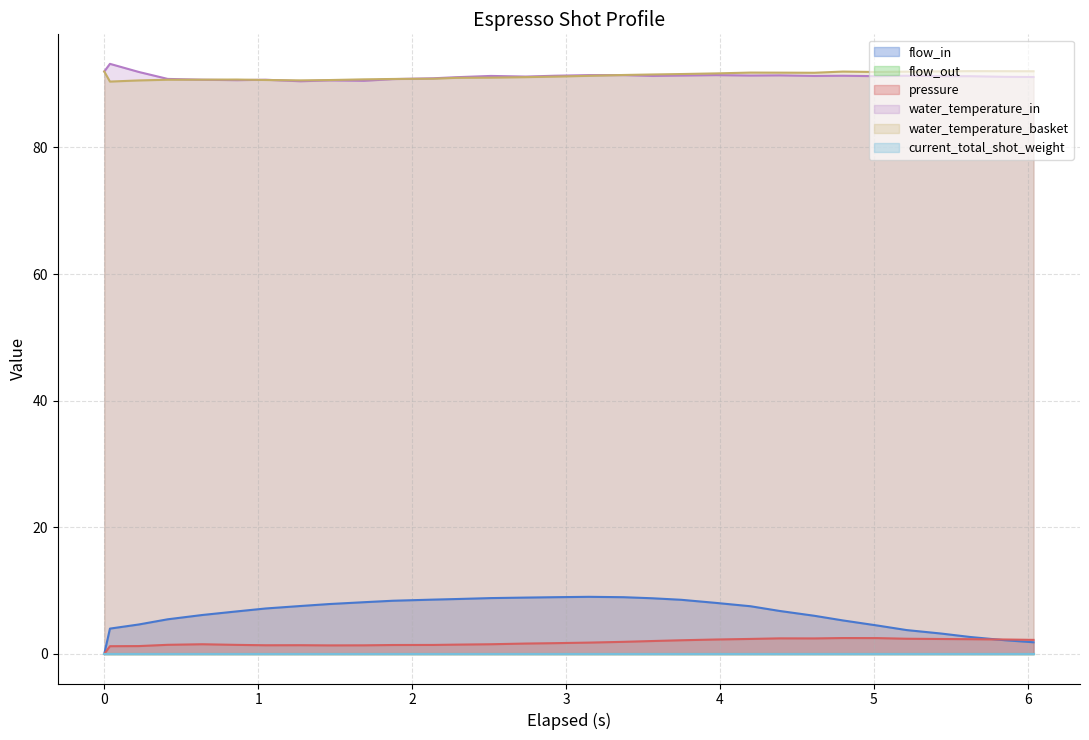

Does the chart display data point markers on the line(s)?

No